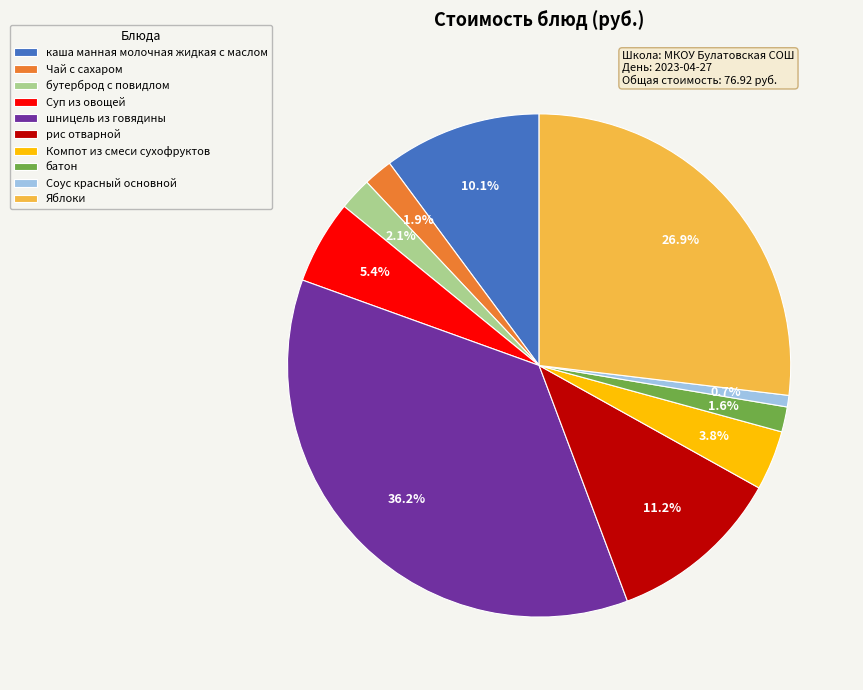

How much of the chart is everything except шницель из говядины?

63.8%